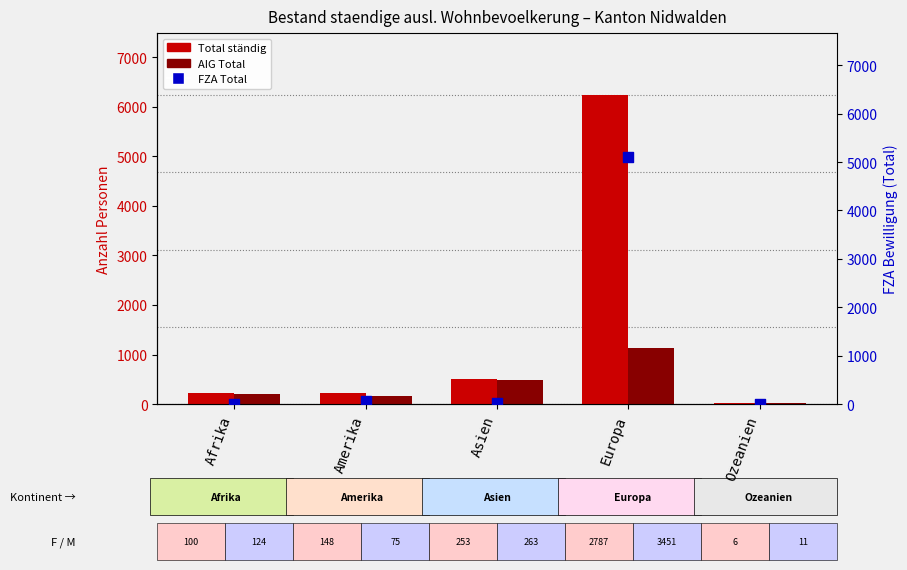

Is the value of AIG Total at Amerika greater than the value of FZA Total at Amerika?

Yes